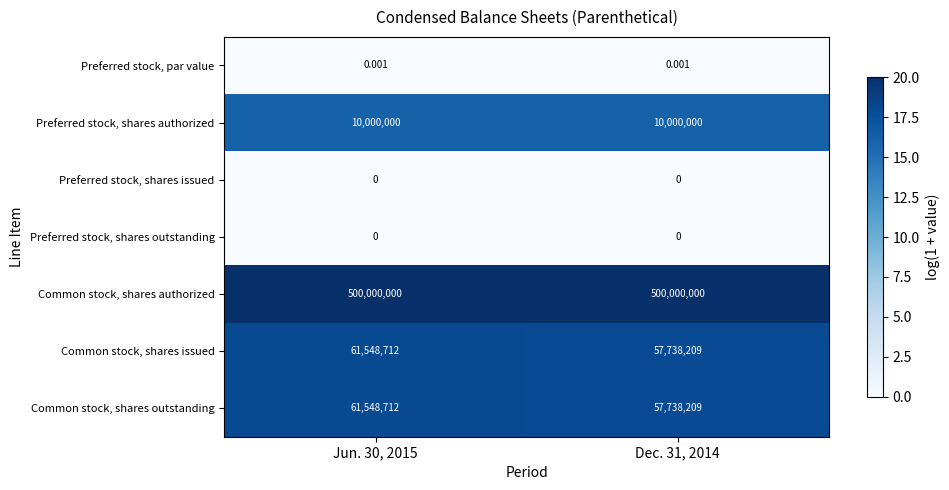

Which series has the largest total across all categories?

Common stock, shares authorized